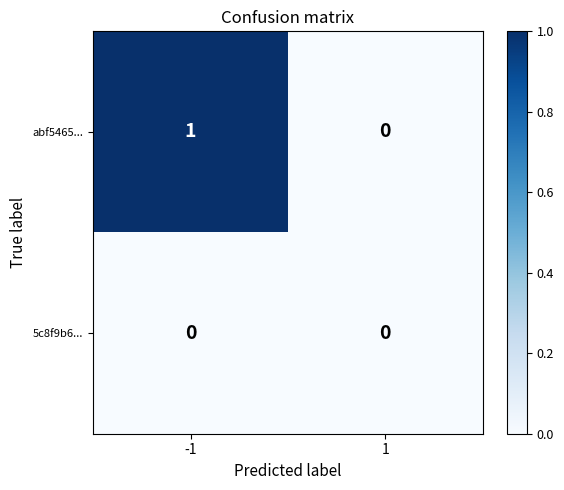

Which series changed the most between -1 and 1?

abf5465...